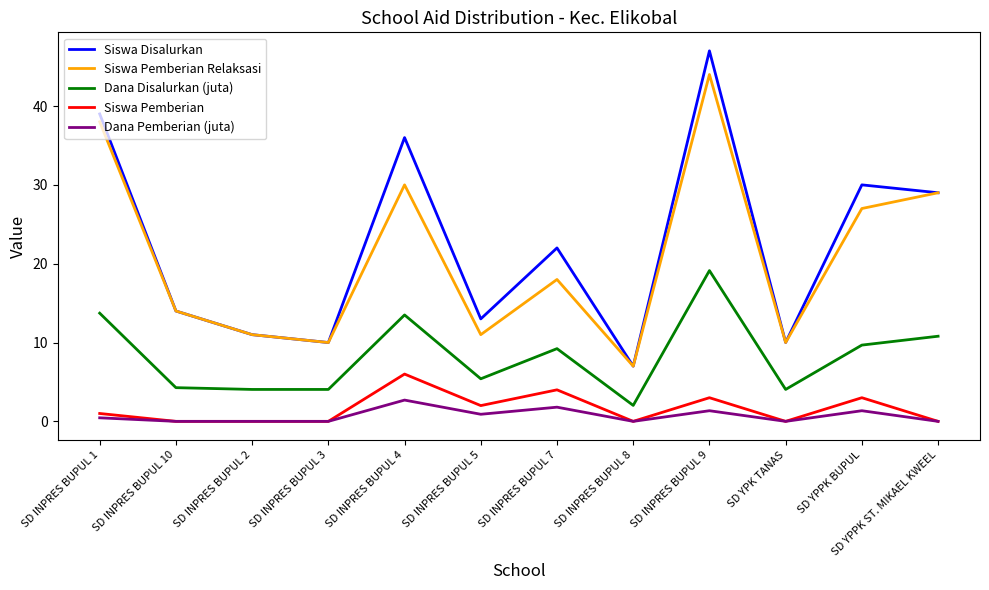

Which series has the widest spread of values?

Siswa Disalurkan